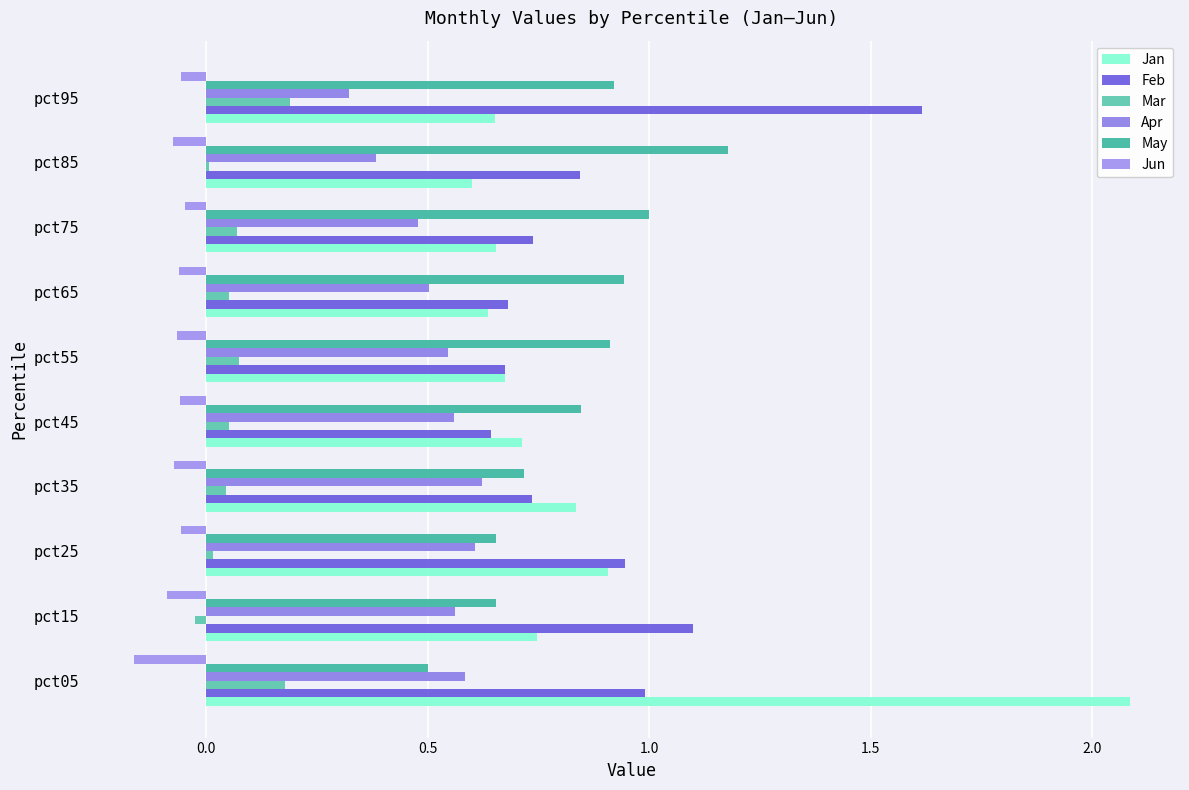

Count the number of categories in the chart.

10